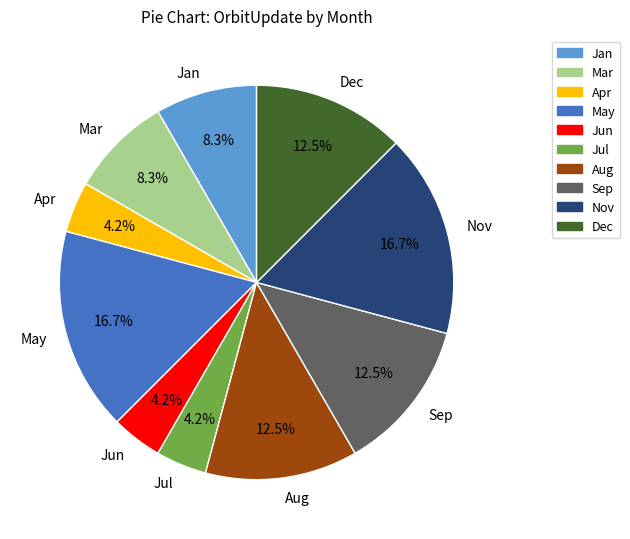

The Mar slice represents 1% of the pie. True or false?

False